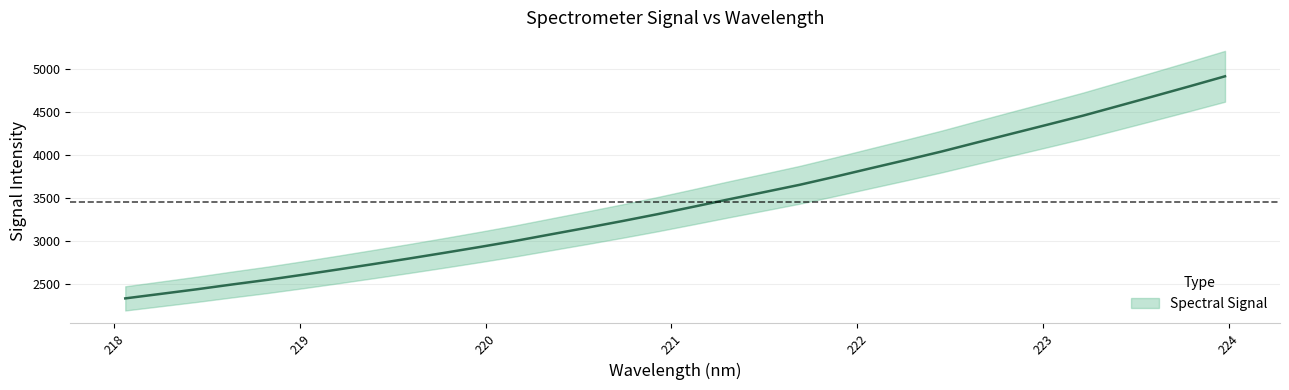

What is the difference between the second highest and second lowest values?

2408.4